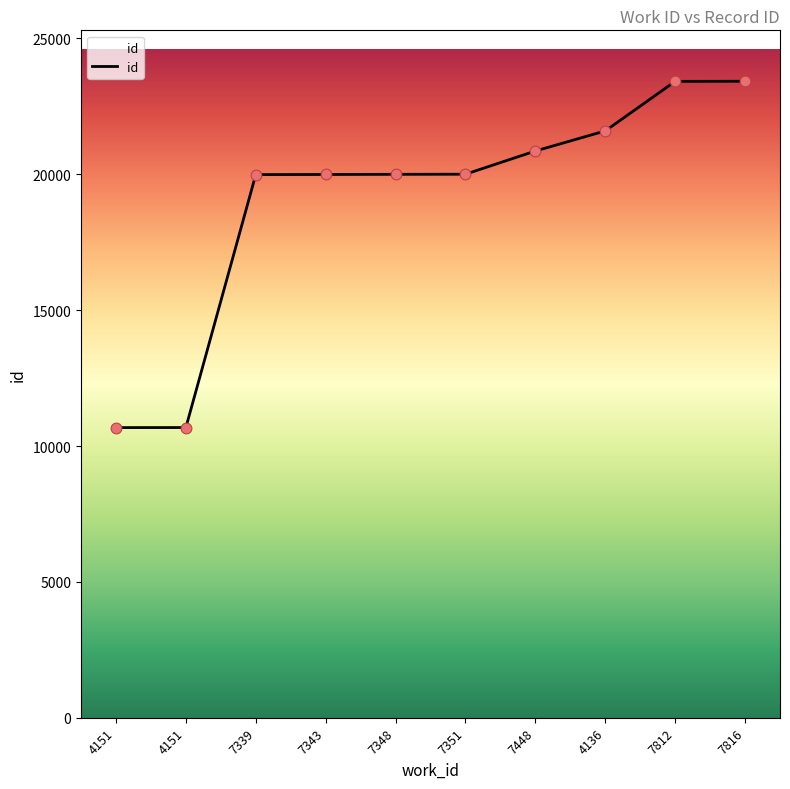

Between 7812 and 7816, which is larger?

7816